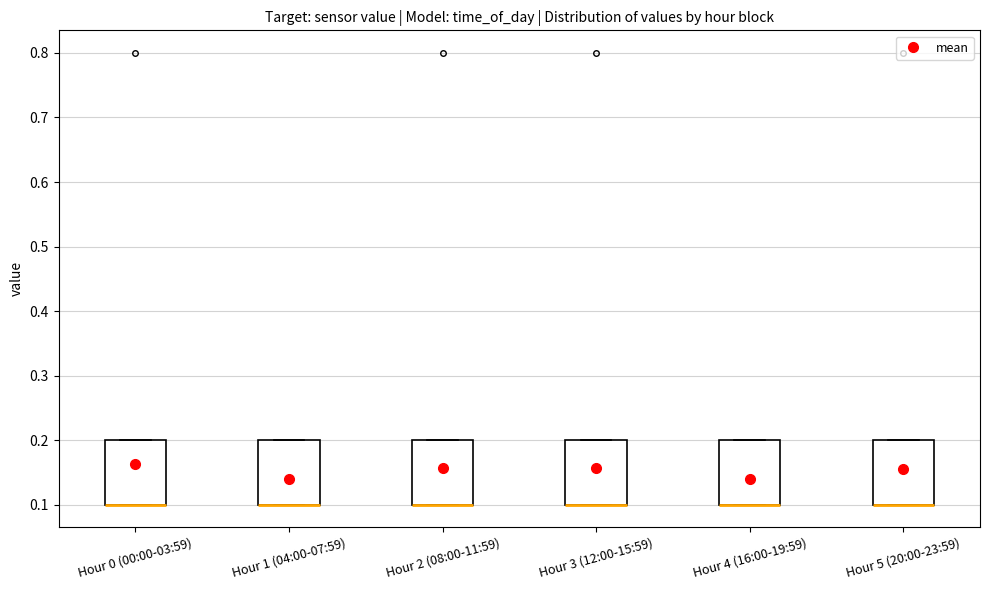

Reading left to right, transcribe this box plot: for each box, give where its median line is, the range the box spans, and where its two whiskers end, as read against the y-axis. The values are not printed on the chart, so give them approximately, as read against the axis.

Hour 0 (00:00-03:59): median 0.1 (drawn on the box's lower edge), box 0.1 to 0.2, whiskers 0.1 to 0.2
Hour 1 (04:00-07:59): median 0.1 (drawn on the box's lower edge), box 0.1 to 0.2, whiskers 0.1 to 0.2
Hour 2 (08:00-11:59): median 0.1 (drawn on the box's lower edge), box 0.1 to 0.2, whiskers 0.1 to 0.2
Hour 3 (12:00-15:59): median 0.1 (drawn on the box's lower edge), box 0.1 to 0.2, whiskers 0.1 to 0.2
Hour 4 (16:00-19:59): median 0.1 (drawn on the box's lower edge), box 0.1 to 0.2, whiskers 0.1 to 0.2
Hour 5 (20:00-23:59): median 0.1 (drawn on the box's lower edge), box 0.1 to 0.2, whiskers 0.1 to 0.2